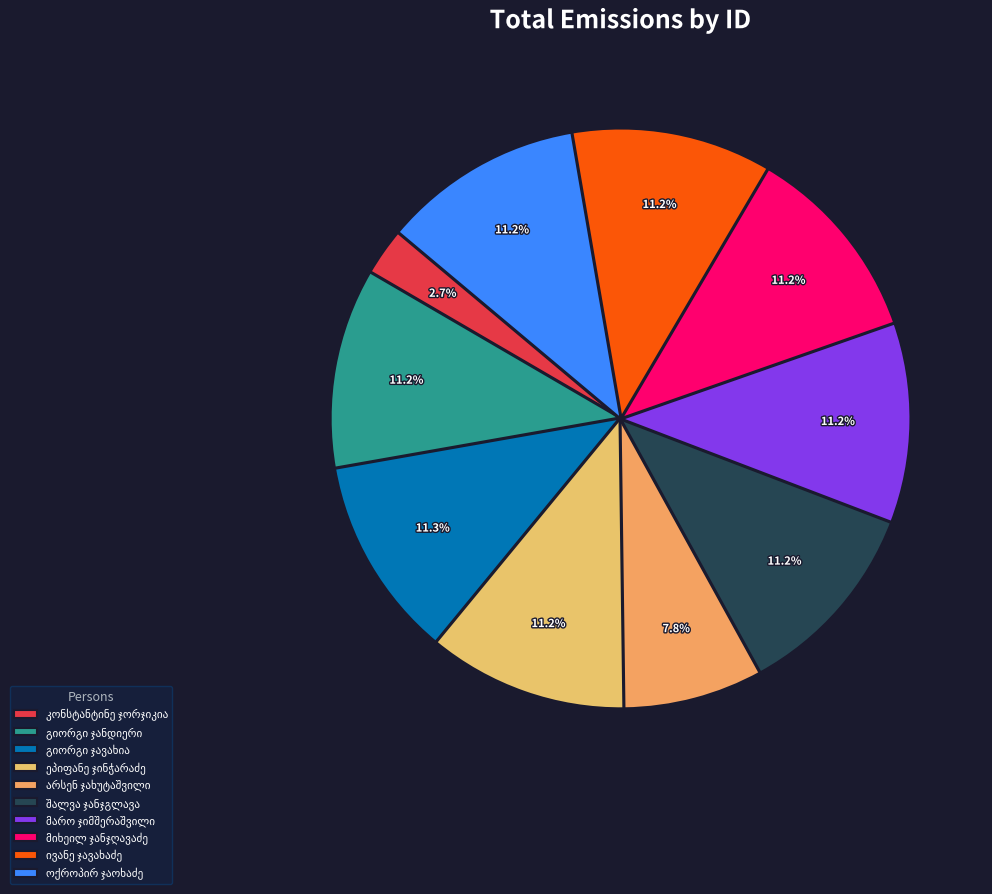

Is there any slice that represents more than half of the pie?

No